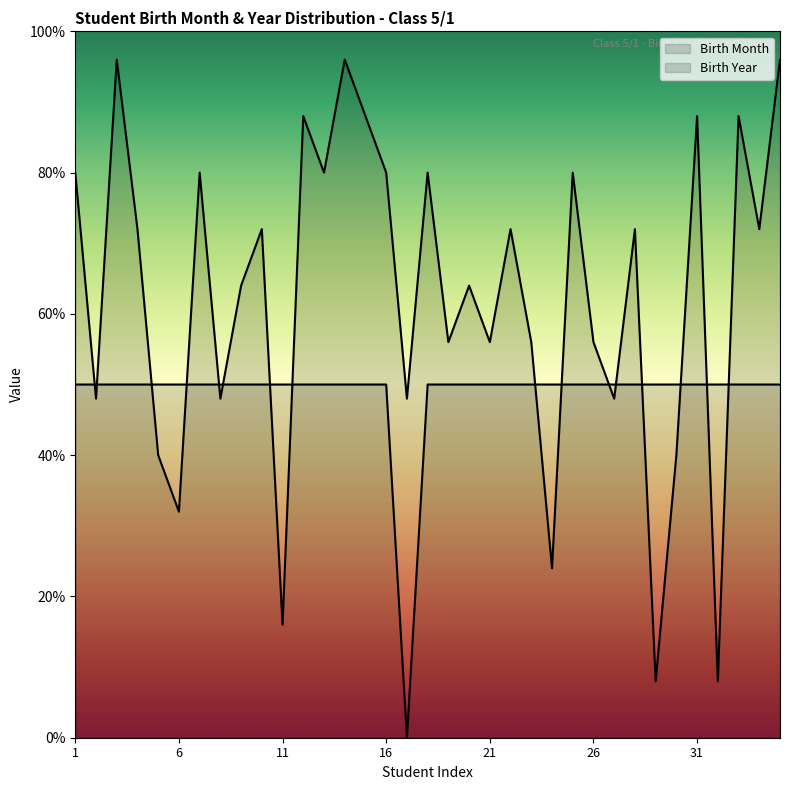

What is the value of the Birth Year point at the 28th from the left?

50